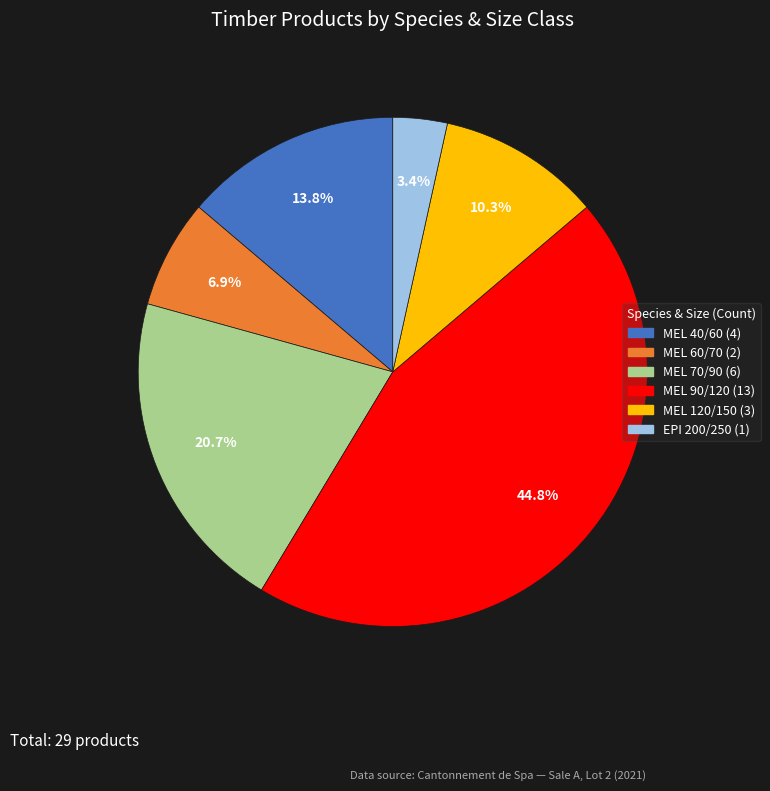

How many segments does this pie chart have?

6